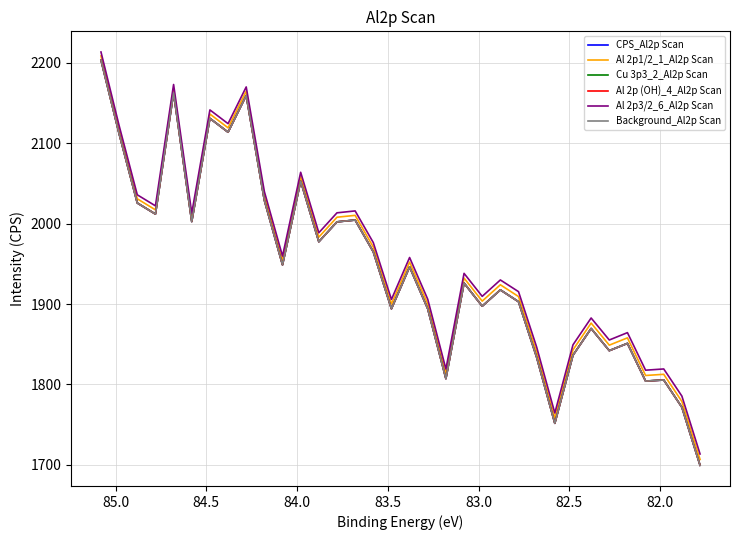

Rank the series by their maximum value, from lowest to highest.

CPS_Al2p Scan, Al 2p (OH)_4_Al2p Scan, Background_Al2p Scan, Cu 3p3_2_Al2p Scan, Al 2p1/2_1_Al2p Scan, Al 2p3/2_6_Al2p Scan